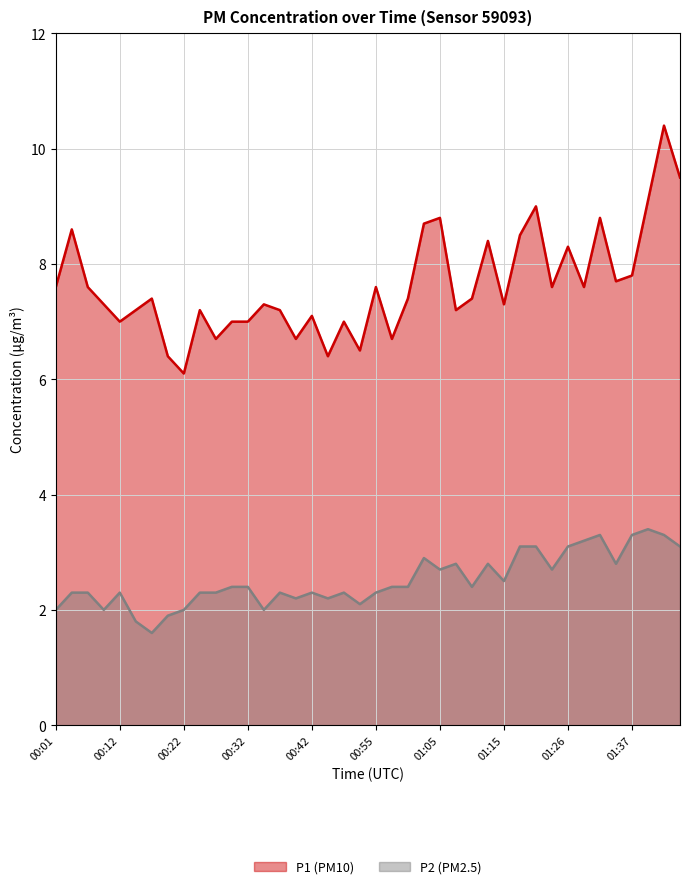

Rank the categories by P2 value from lowest to highest.

00:17, 00:14, 00:19, 00:01, 00:09, 00:22, 00:34, 00:52, 00:40, 00:45, 00:04, 00:07, 00:12, 00:24, 00:27, 00:37, 00:42, 00:47, 00:55, 00:29, 00:32, 00:57, 01:00, 01:10, 01:15, 01:05, 01:24, 01:08, 01:13, 01:34, 01:02, 01:18, 01:21, 01:26, 01:44, 01:29, 01:32, 01:37, 01:42, 01:39